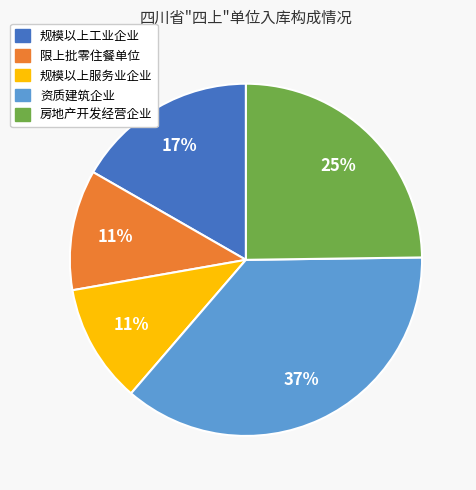

To the nearest percent, what is the combined percentage of 资质建筑企业 and 房地产开发经营企业?

61%